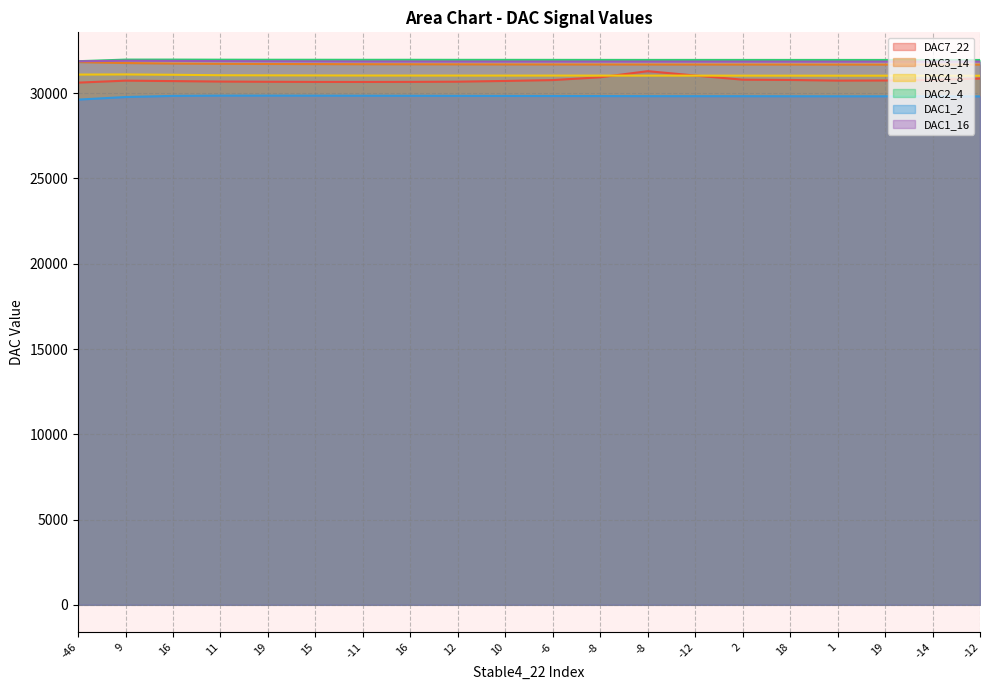

Which series has the widest spread of values?

DAC7_22